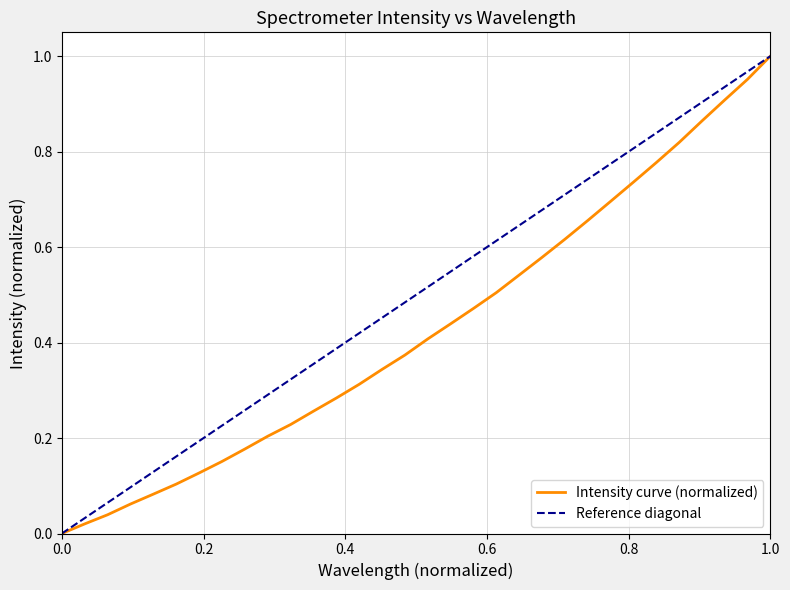

What is the difference between the maximum and minimum values?

1.0